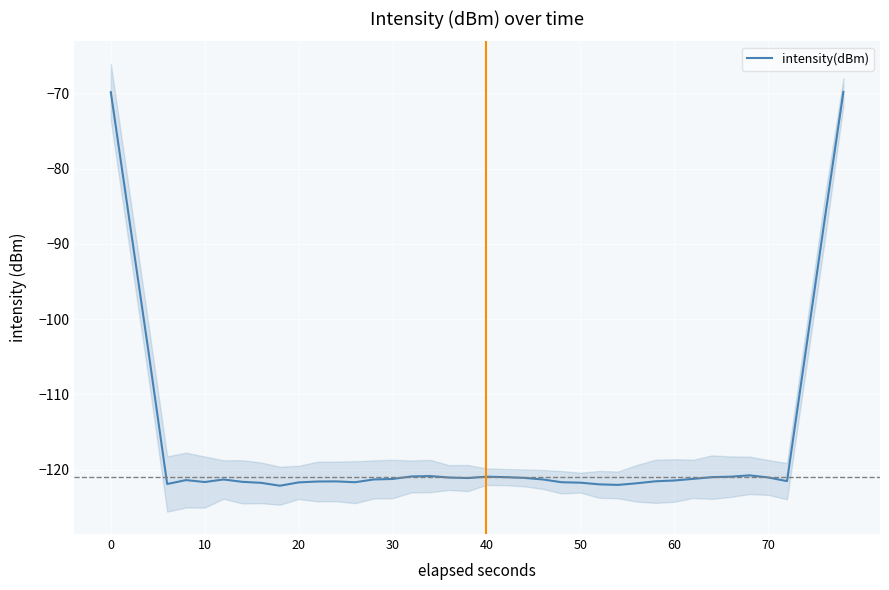

What is the lowest value of the intensity(dBm) series?

-122.2